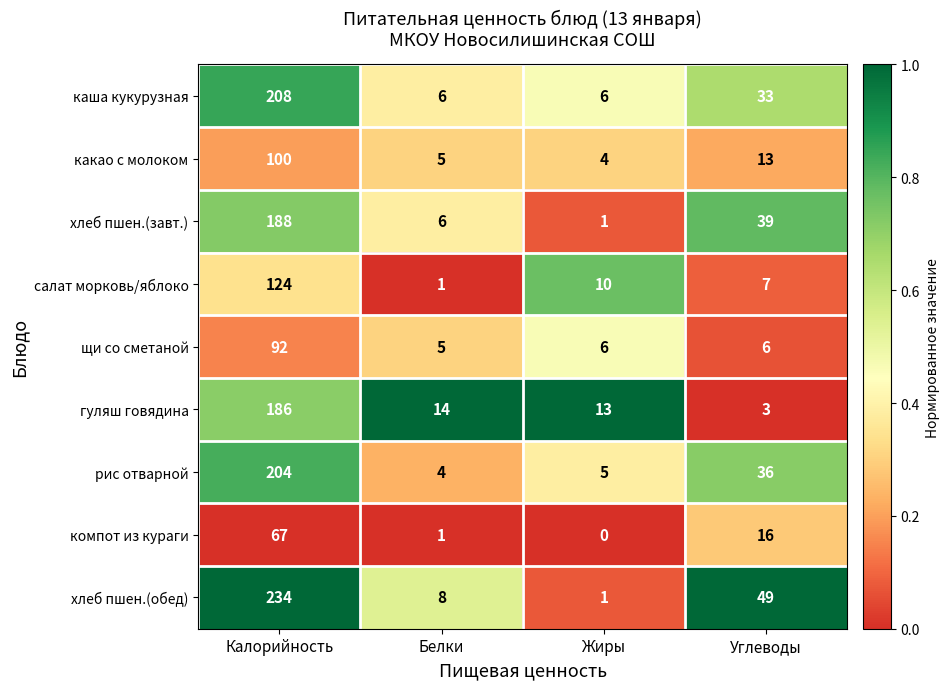

Which series has the largest total across all categories?

хлеб пшен.(обед)